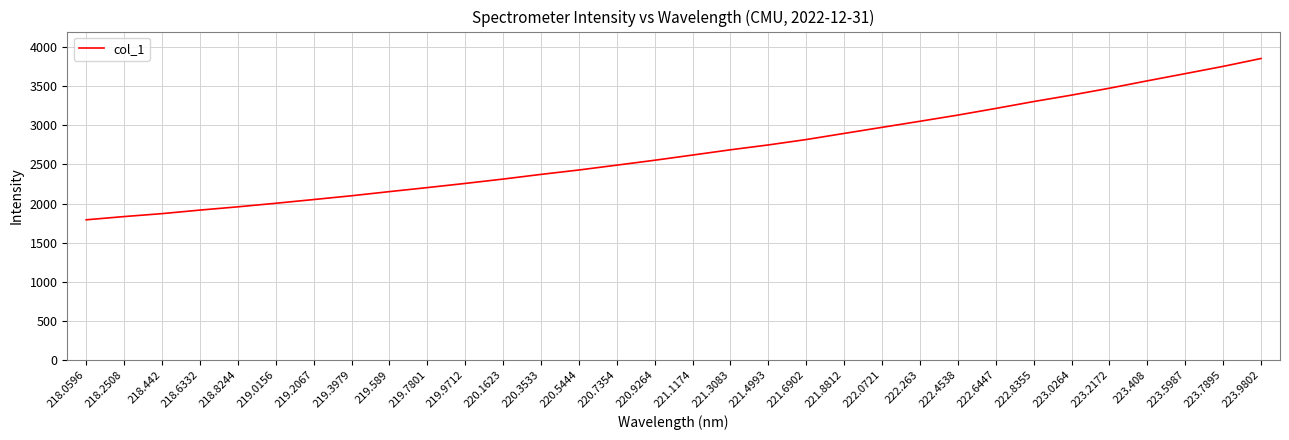

What is the average value?

2670.2